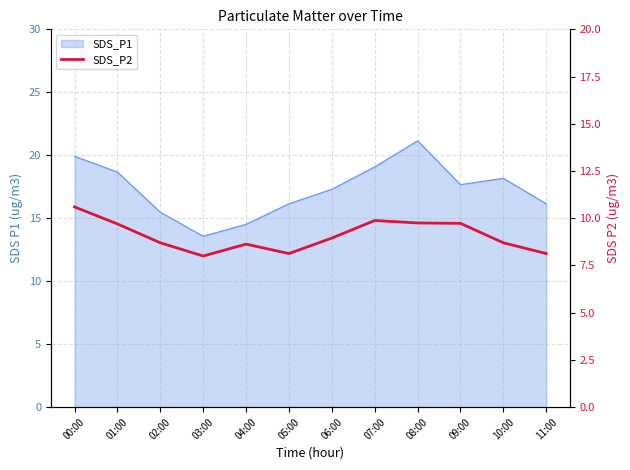

The value at 00:00 is 13.8. True or false?

False